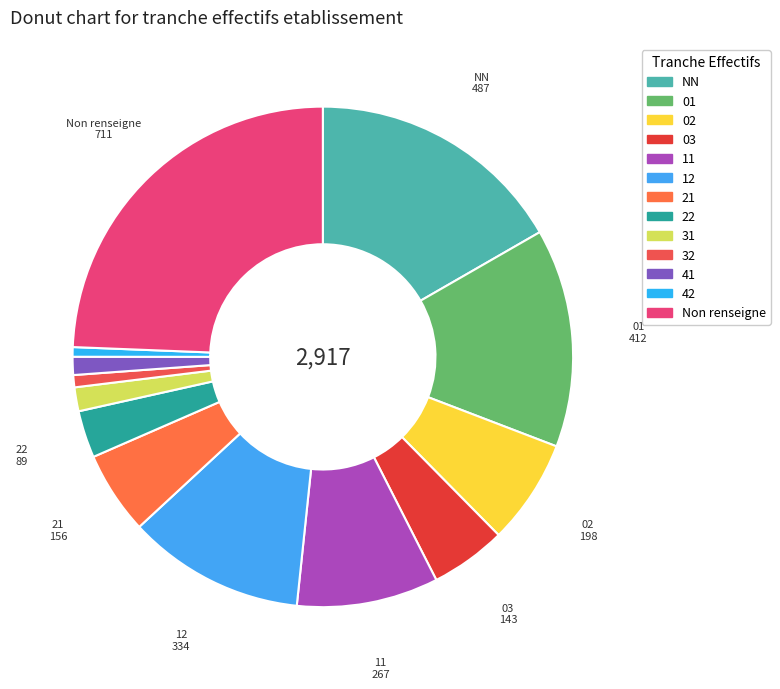

To the nearest percent, what is the average slice percentage?

8%